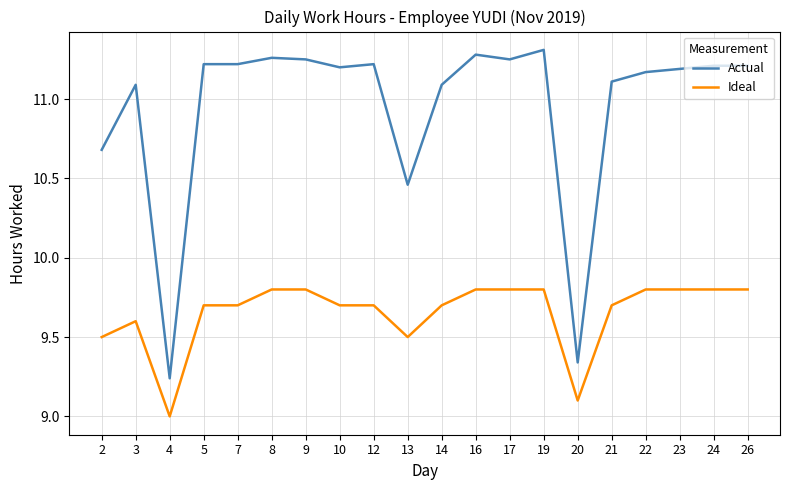

True or false: Actual and Ideal intersect in this chart.

False